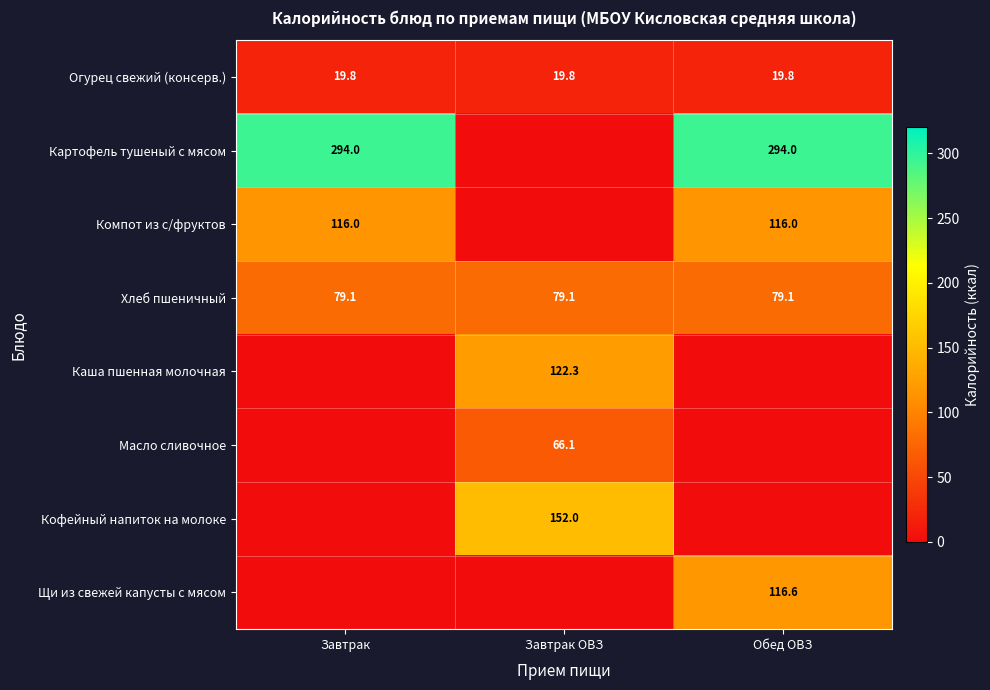

Is the value of Картофель тушеный с мясом at Завтрак greater than the value of Компот из с/фруктов at Завтрак?

Yes